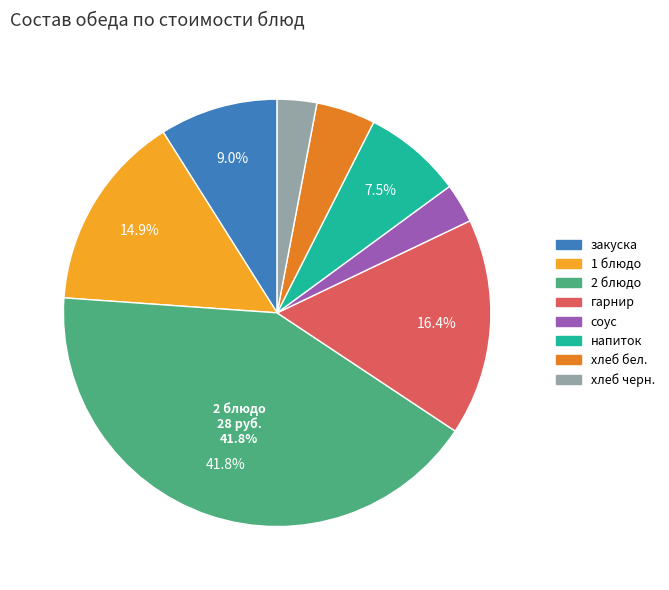

Approximately how many times larger is the value at напиток compared to закуска?

0.8